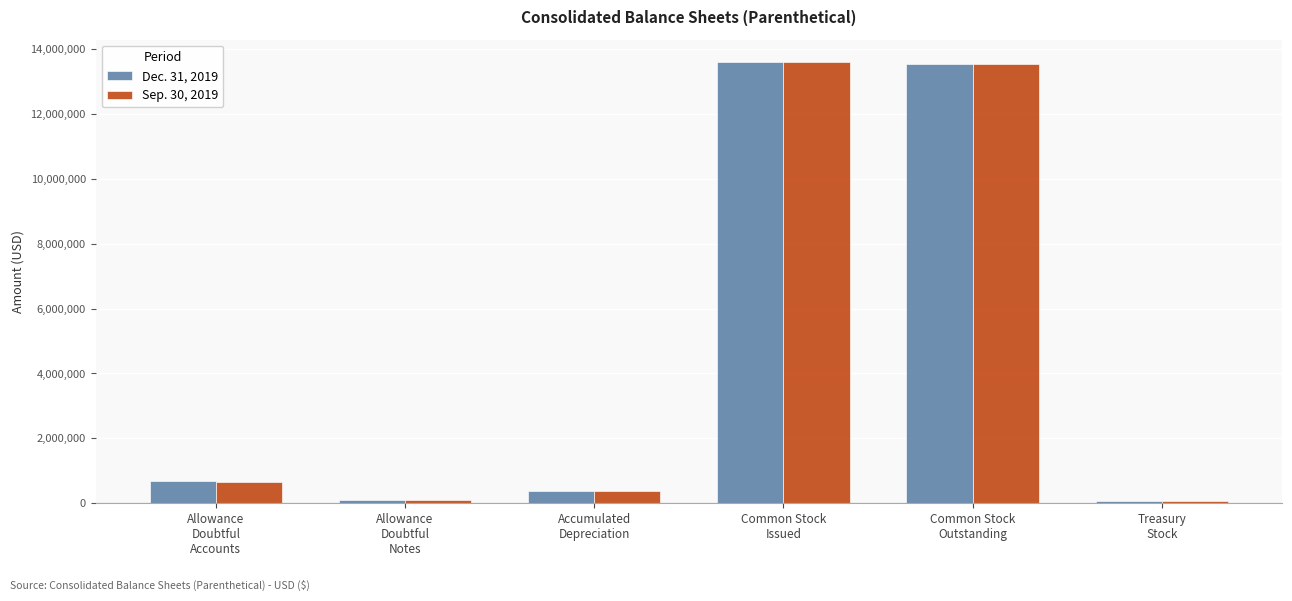

What are all the series names shown in the legend?

Dec. 31, 2019, Sep. 30, 2019